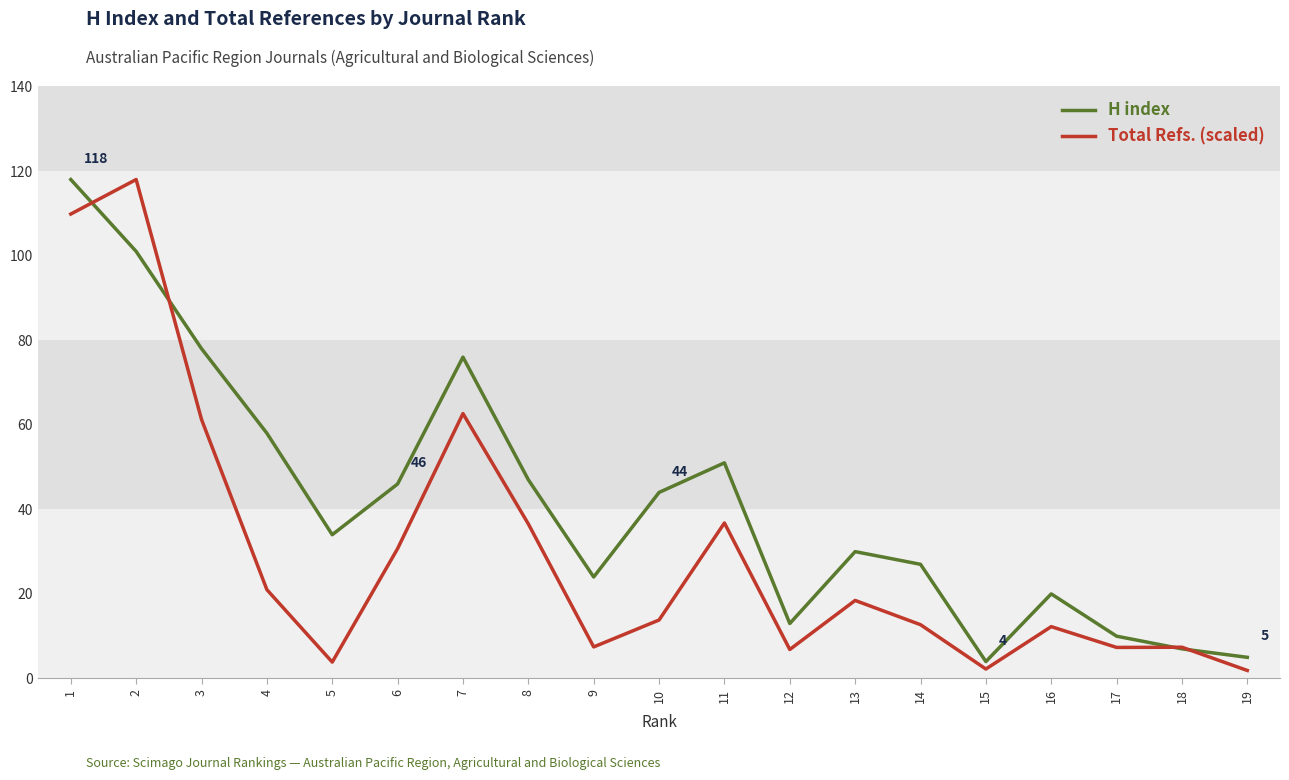

What is the total value across all series at 9?

31.5